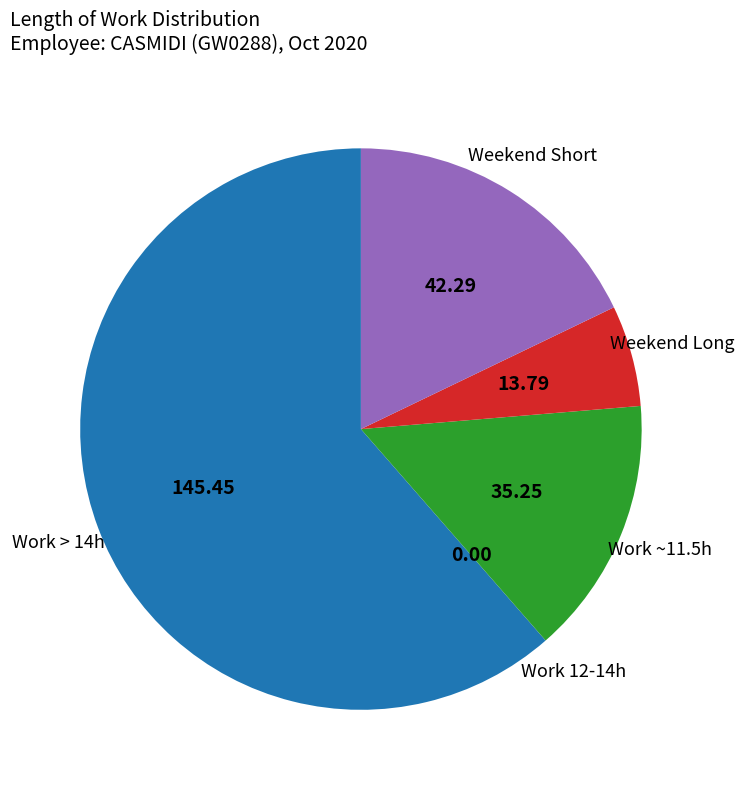

Is there a majority slice in this chart?

Yes